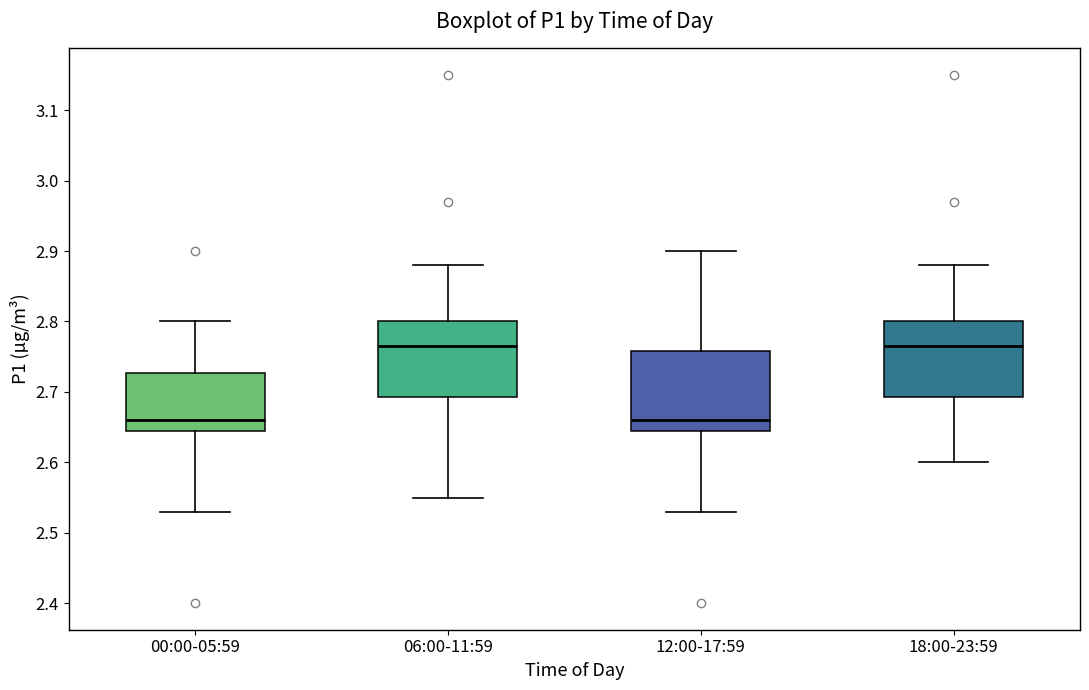

Reading left to right, read every box against the y-axis: the position of its median line, the range the box covers, and the ends of its whiskers. The values are not printed on the chart, so give them approximately, as read against the axis.

00:00-05:59: median 2.66, box 2.65 to 2.73, whiskers 2.53 to 2.80
06:00-11:59: median 2.77, box 2.69 to 2.80, whiskers 2.55 to 2.88
12:00-17:59: median 2.66, box 2.65 to 2.76, whiskers 2.53 to 2.90
18:00-23:59: median 2.77, box 2.69 to 2.80, whiskers 2.60 to 2.88